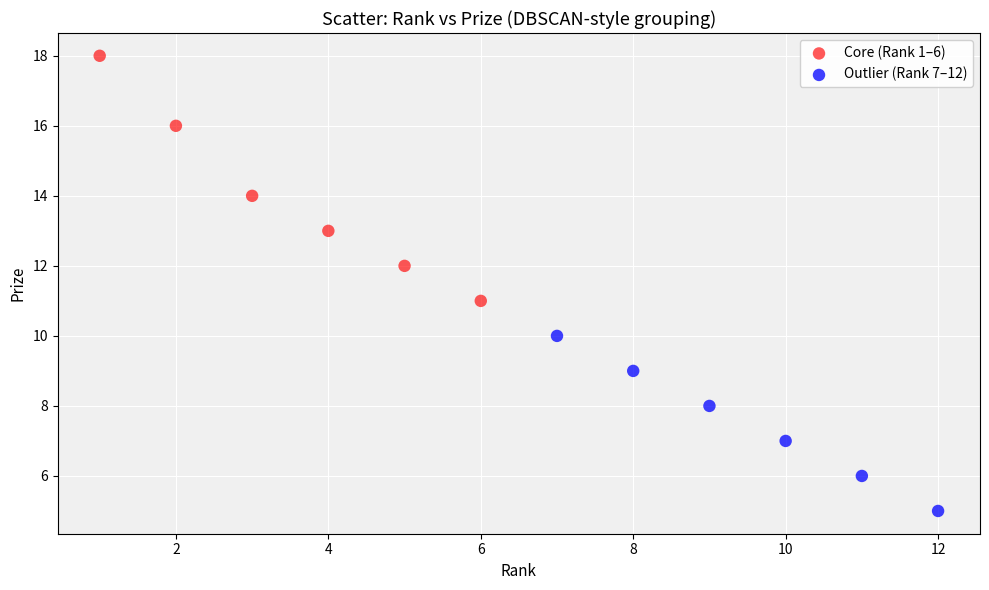

Which series contains the lowest Y value?

Outlier (Rank 7–12)